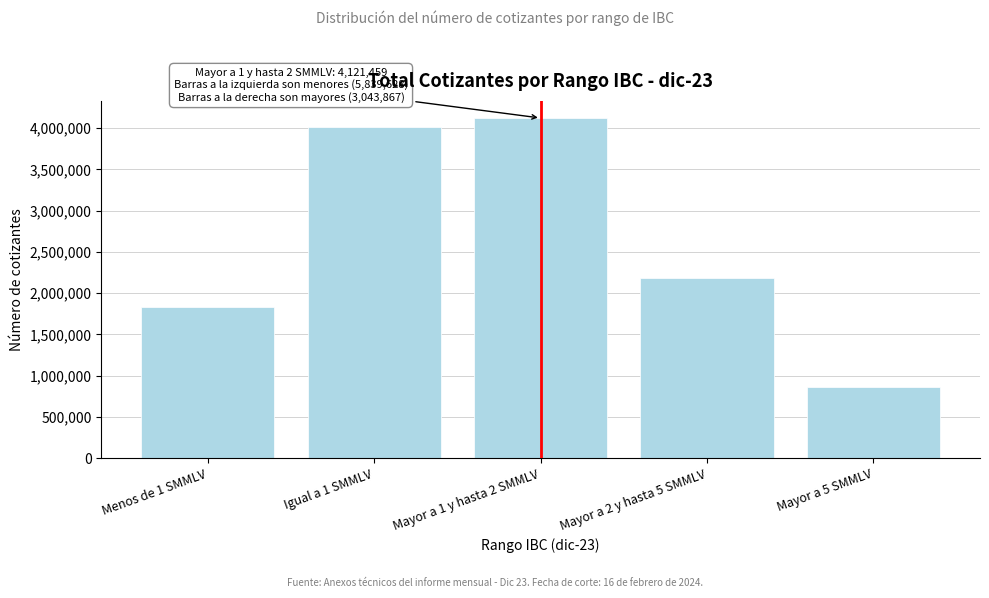

Reading left to right, transcribe all the data shown in this chart.

1828081	4011547	4121459	2185279	858588